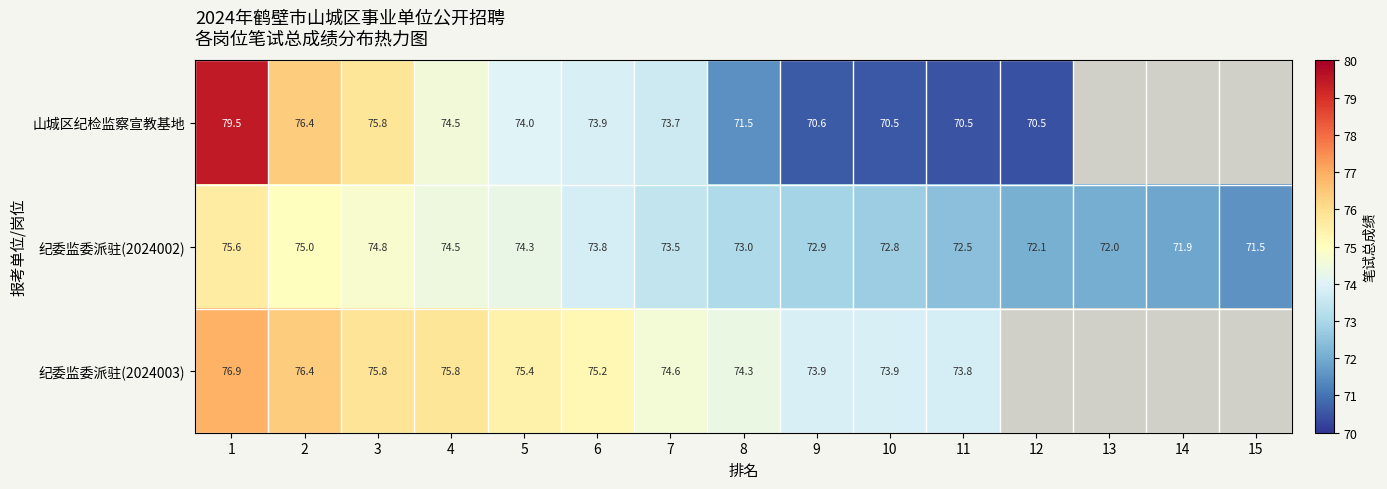

Between 4 and 11, which series saw the biggest shift?

山城区纪检监察宣教基地